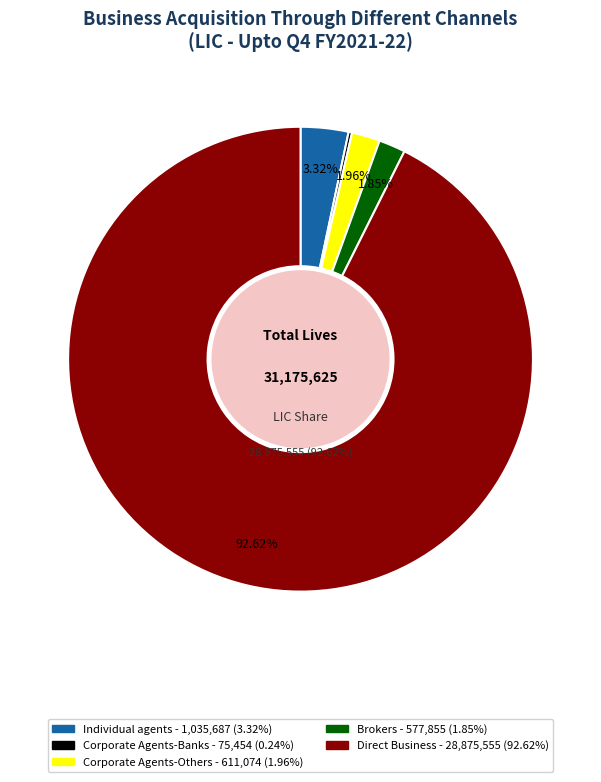

Is there a majority slice in this chart?

Yes